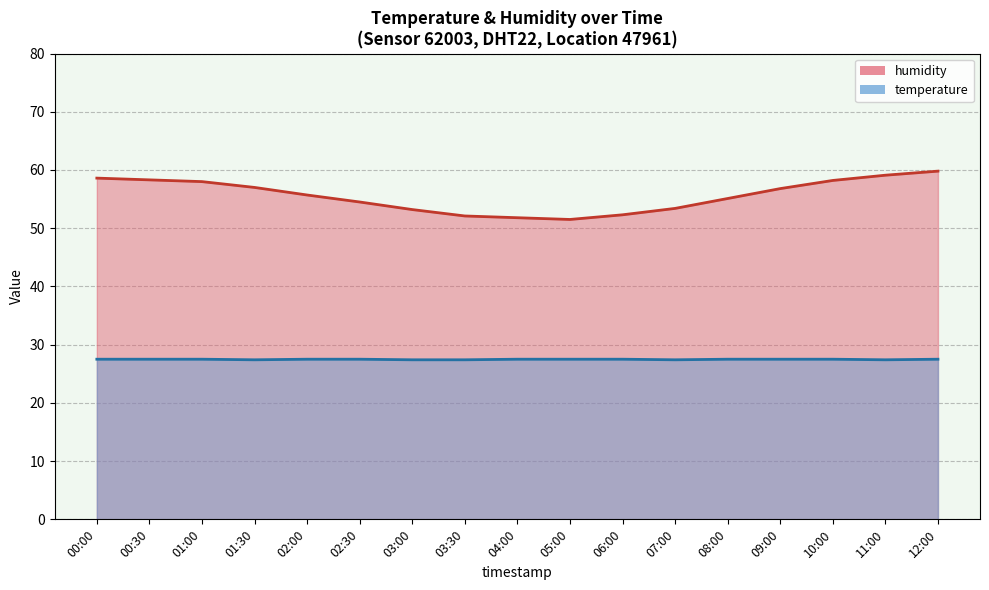

What is the smallest value displayed?

27.4